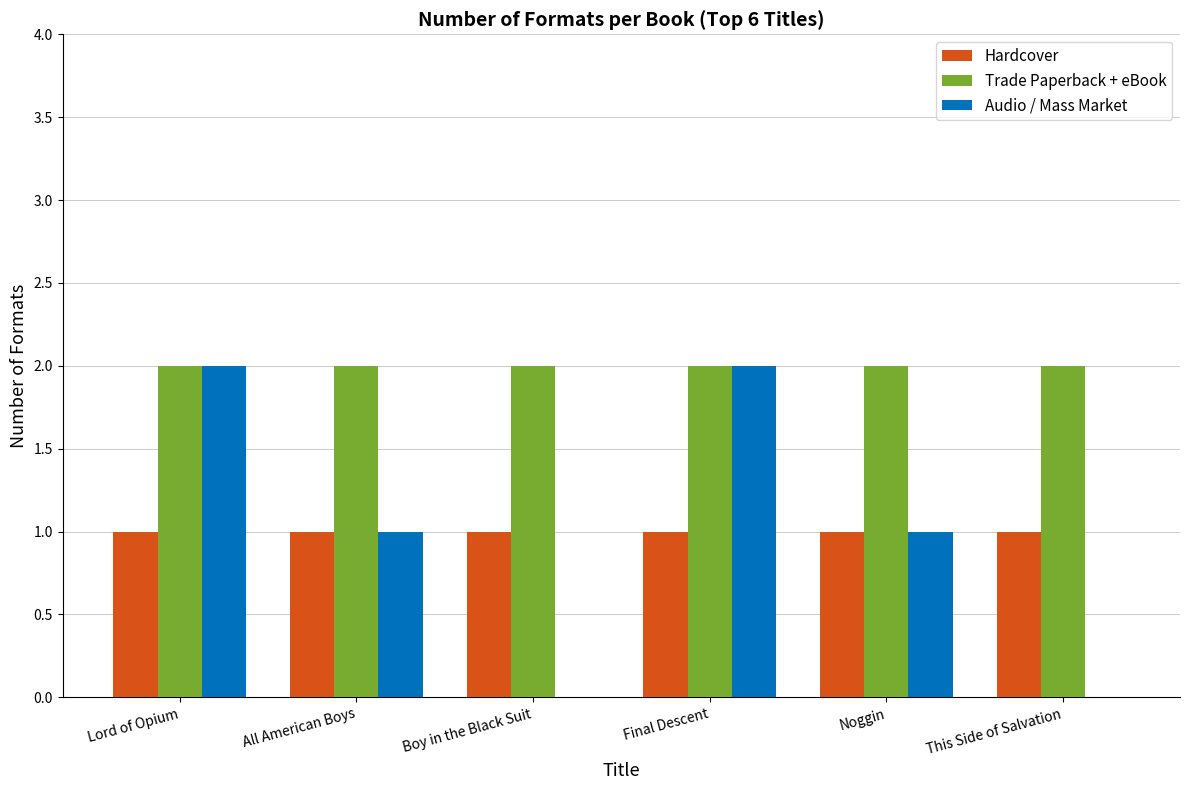

The Trade Paperback + eBook series shows 1 at Boy in the Black Suit. True or false?

False